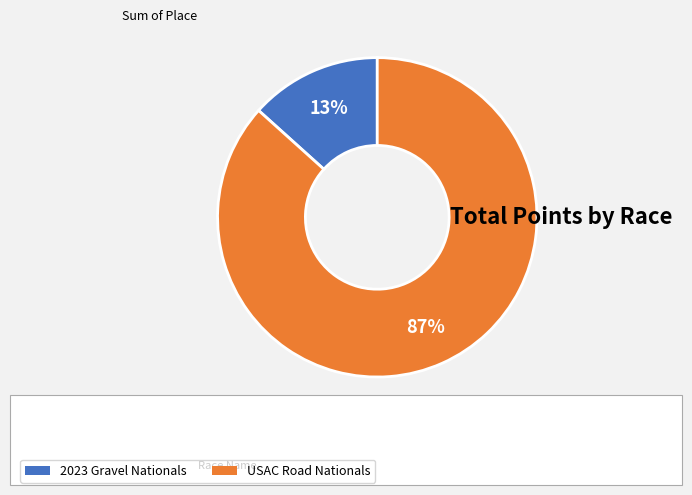

Is there a majority slice in this chart?

Yes